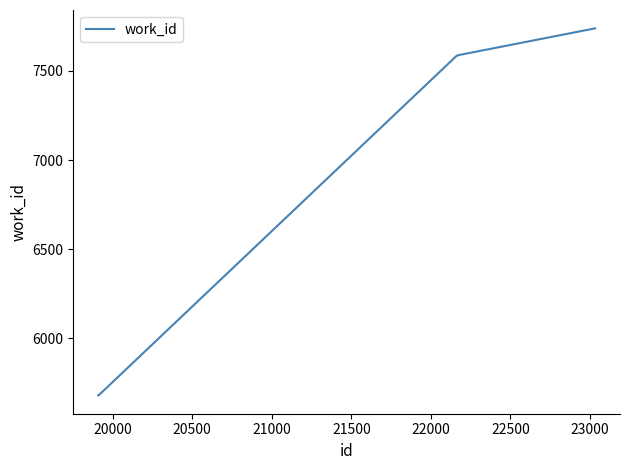

What is the maximum value shown in the chart?

7739